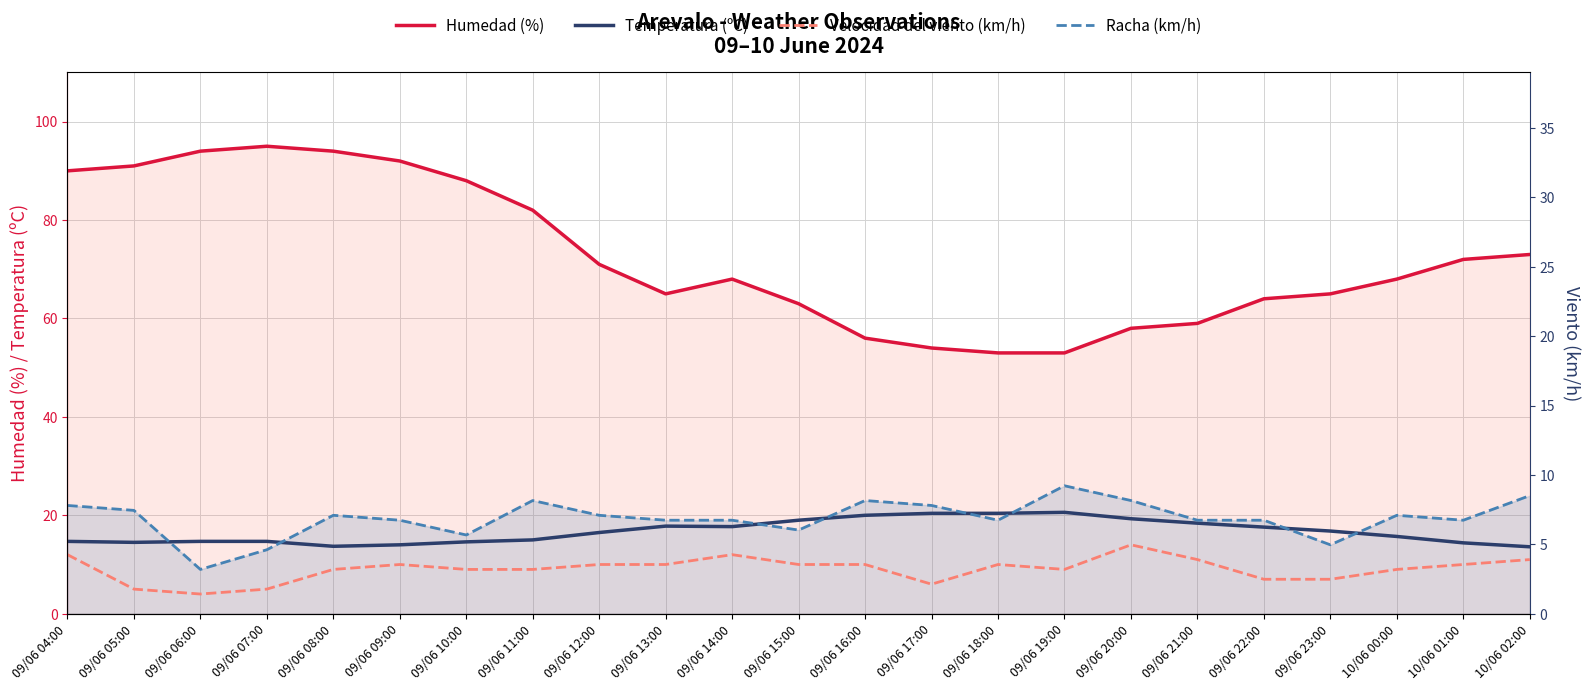

Which series changed the most between 09/06 06:00 and 09/06 23:00?

Humedad (%)